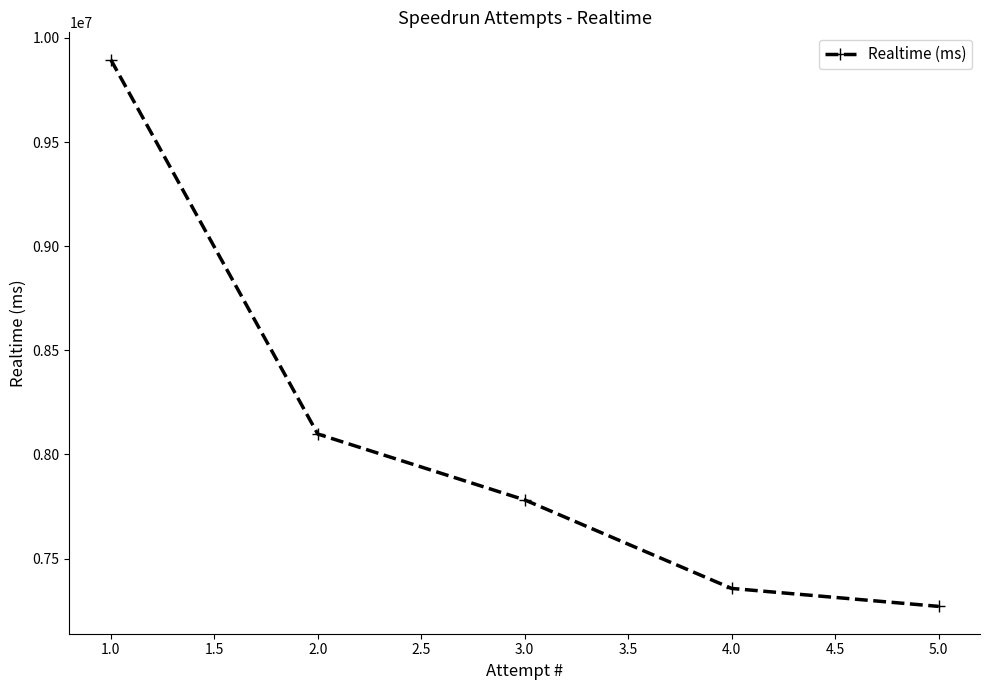

What is the maximum value shown in the chart?

9895252